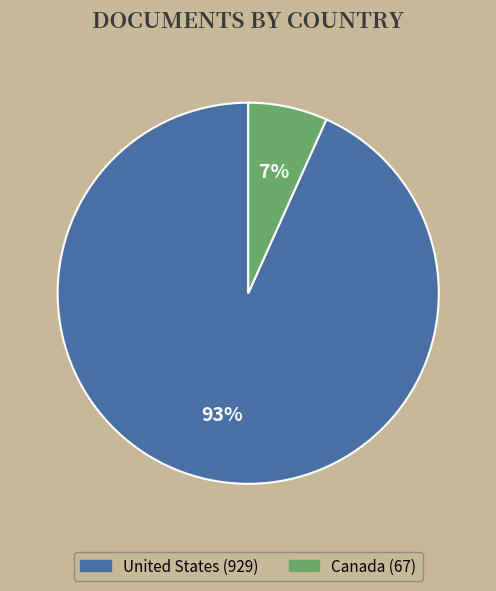

To the nearest percent, what is the combined percentage of Canada and United States?

100%